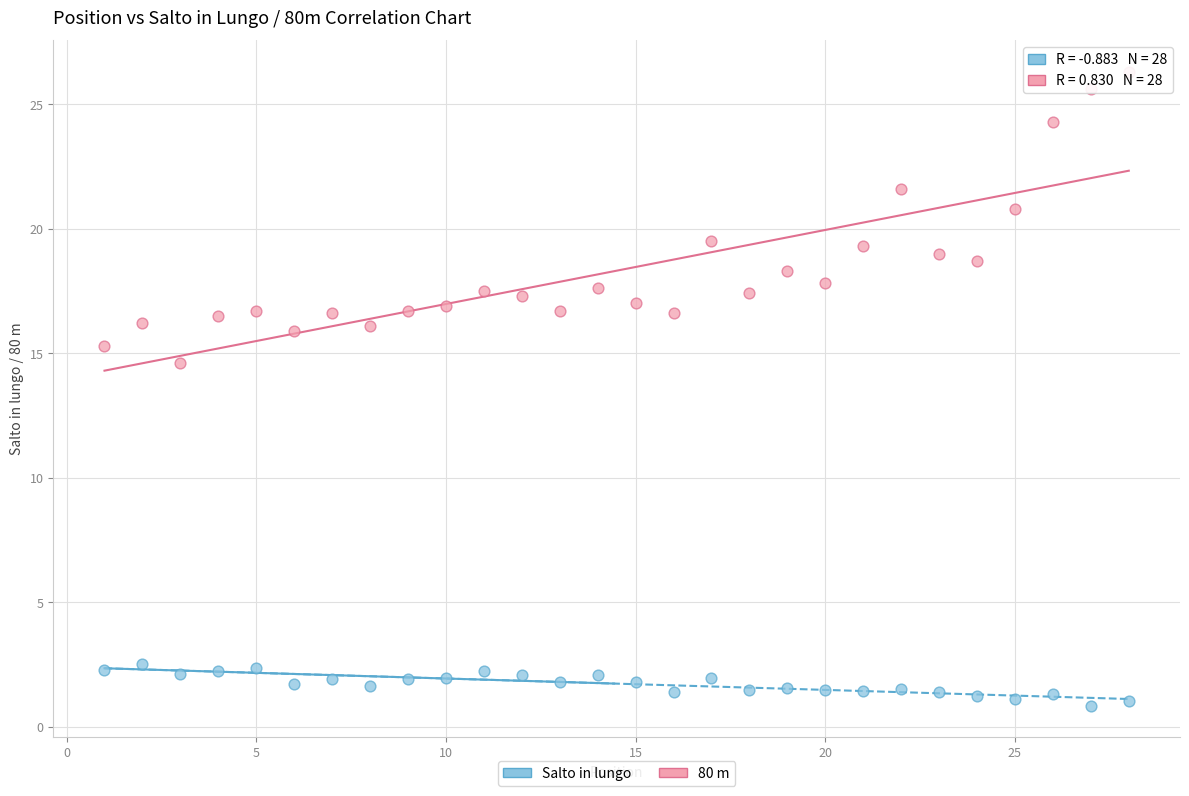

Which series has the largest Y range (max minus min)?

80 m